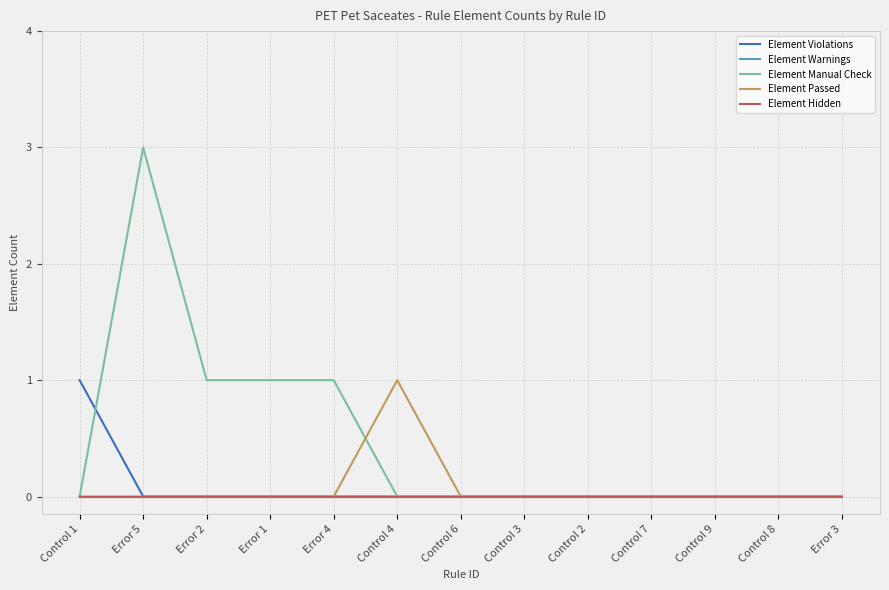

What is the sum of all Element Violations values?

1